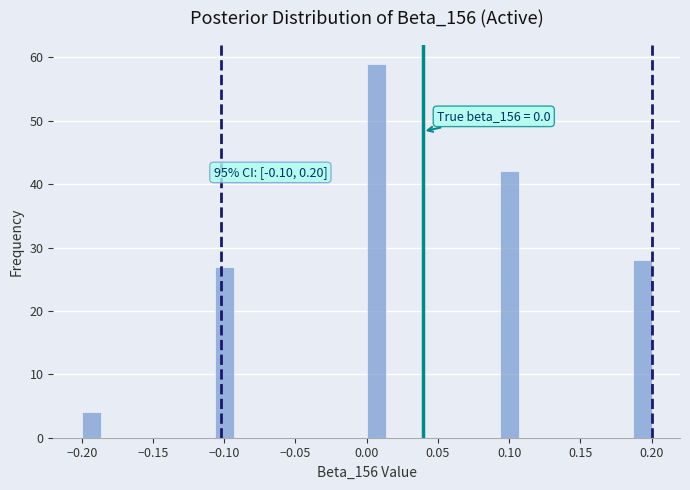

Read against the x-axis, roughly where is the centre of the tallest bar?

0.005